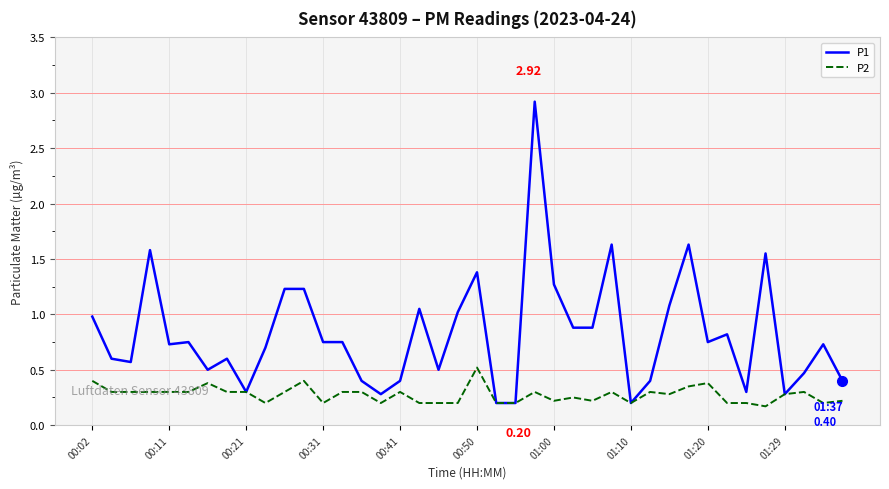

What are all the series names shown in the legend?

P1, P2